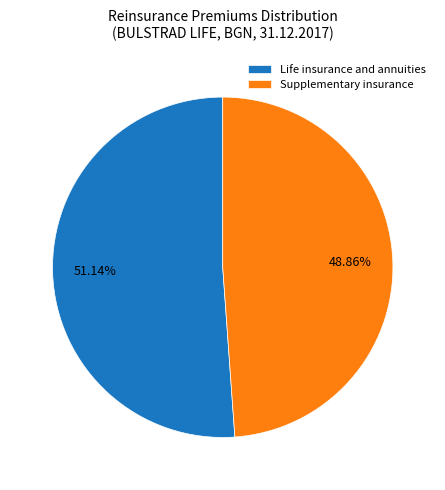

How many segments does this pie chart have?

2